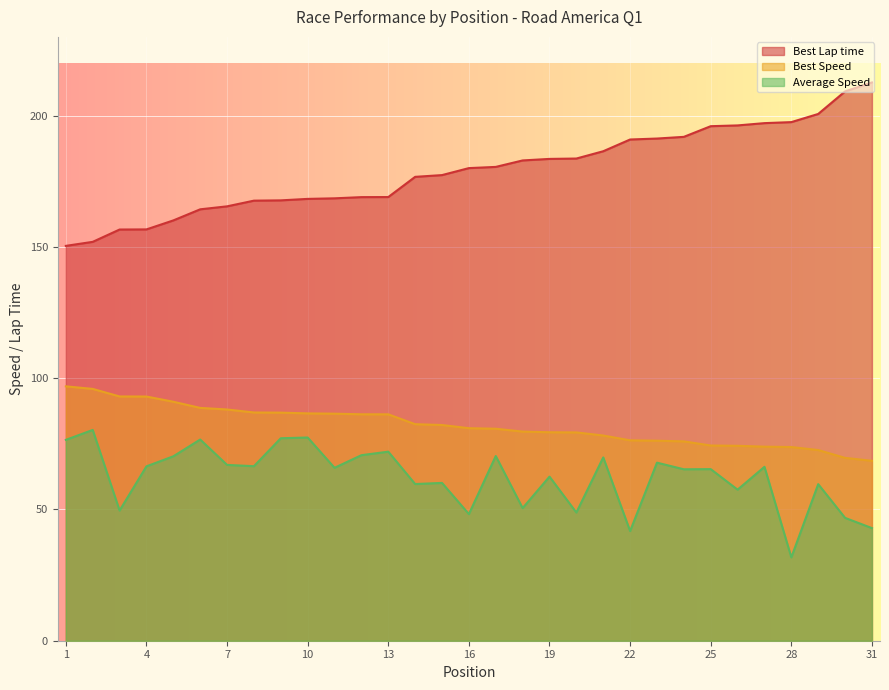

What is the smallest value displayed?

31.7